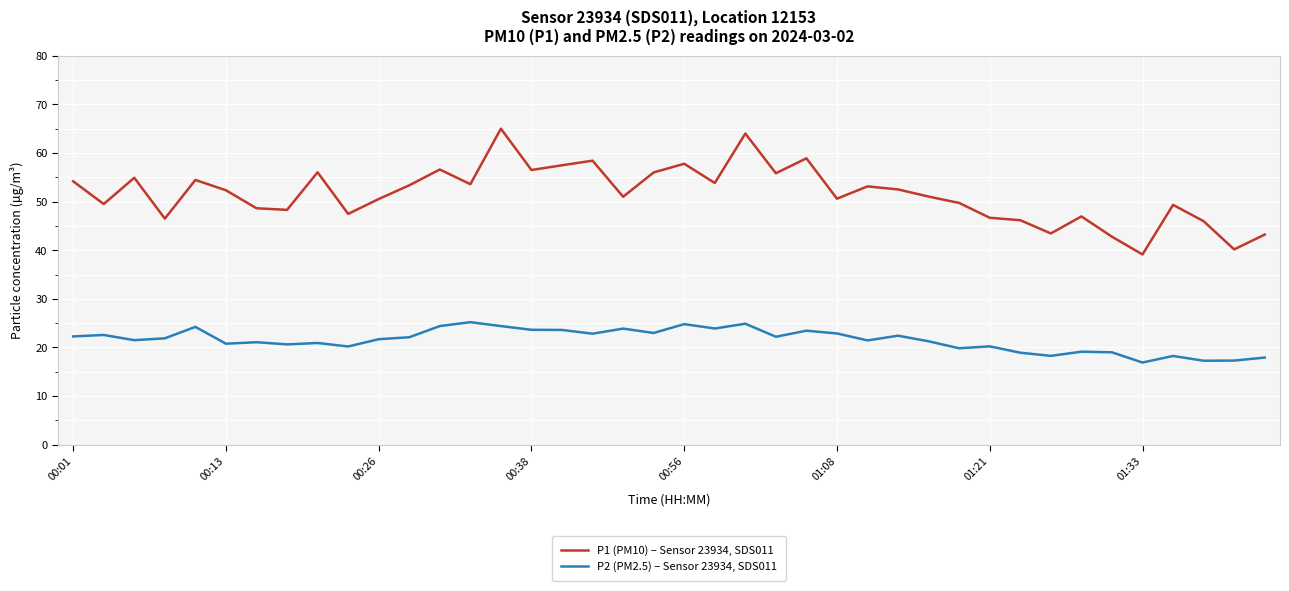

True or false: P1 (PM10) – Sensor 23934, SDS011 has more than 2 interior local peaks.

True